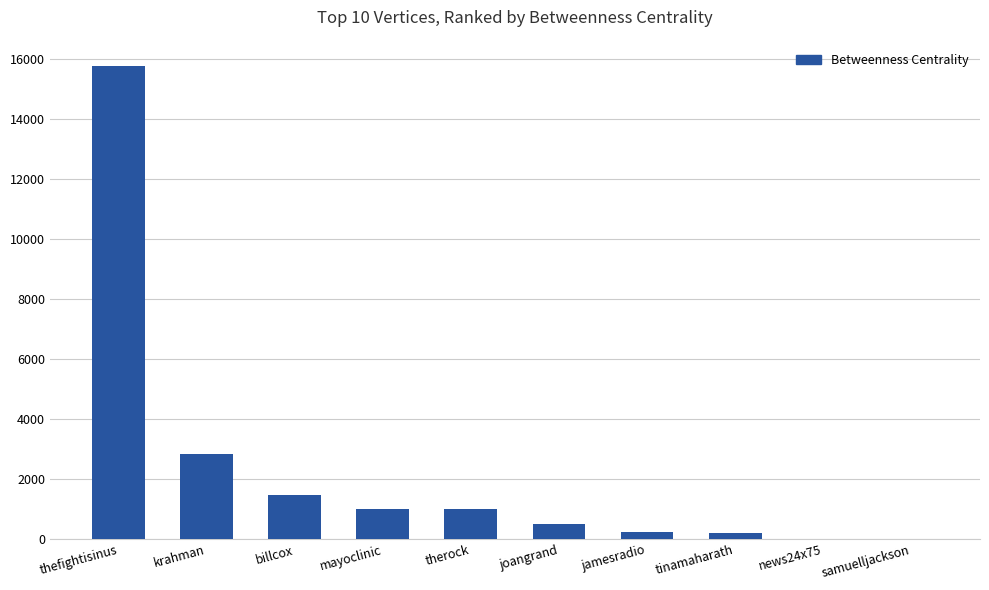

What is the difference between the values at joangrand and thefightisinus?

15253.0